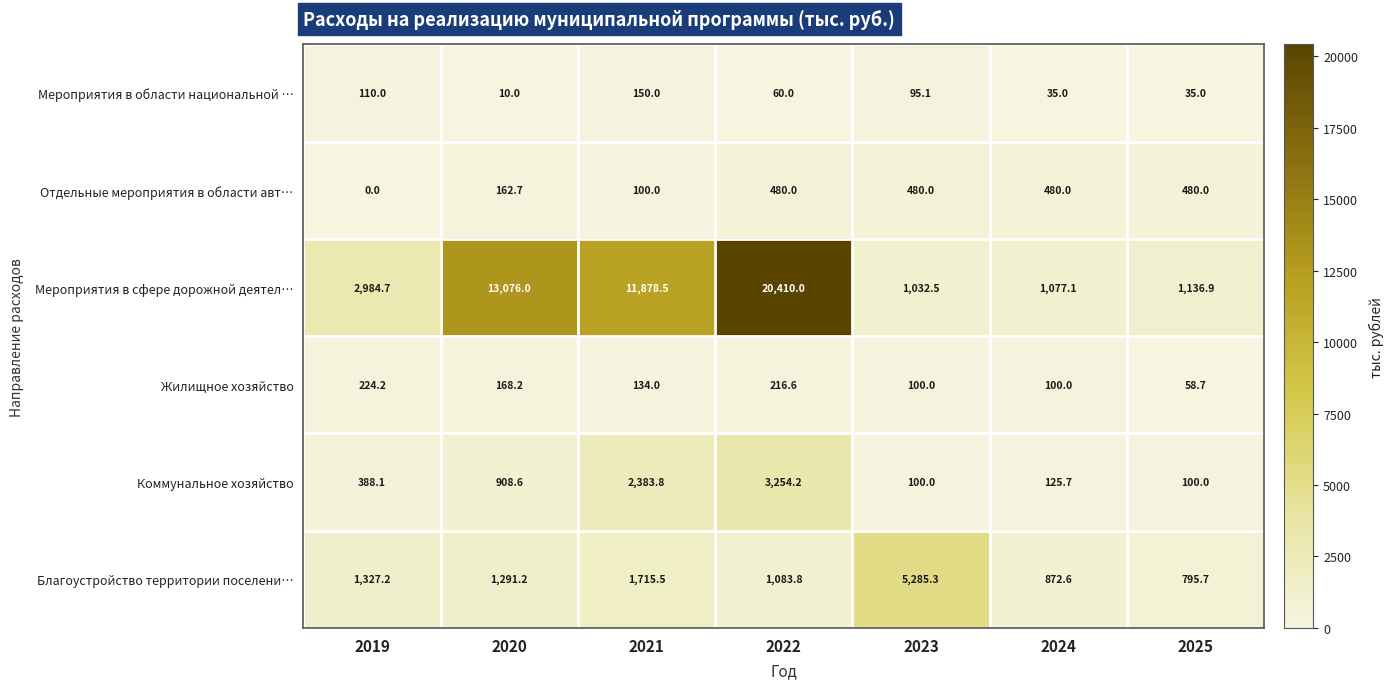

The value of Мероприятия в области национальной … at 2019 is 110.0. True or false?

True